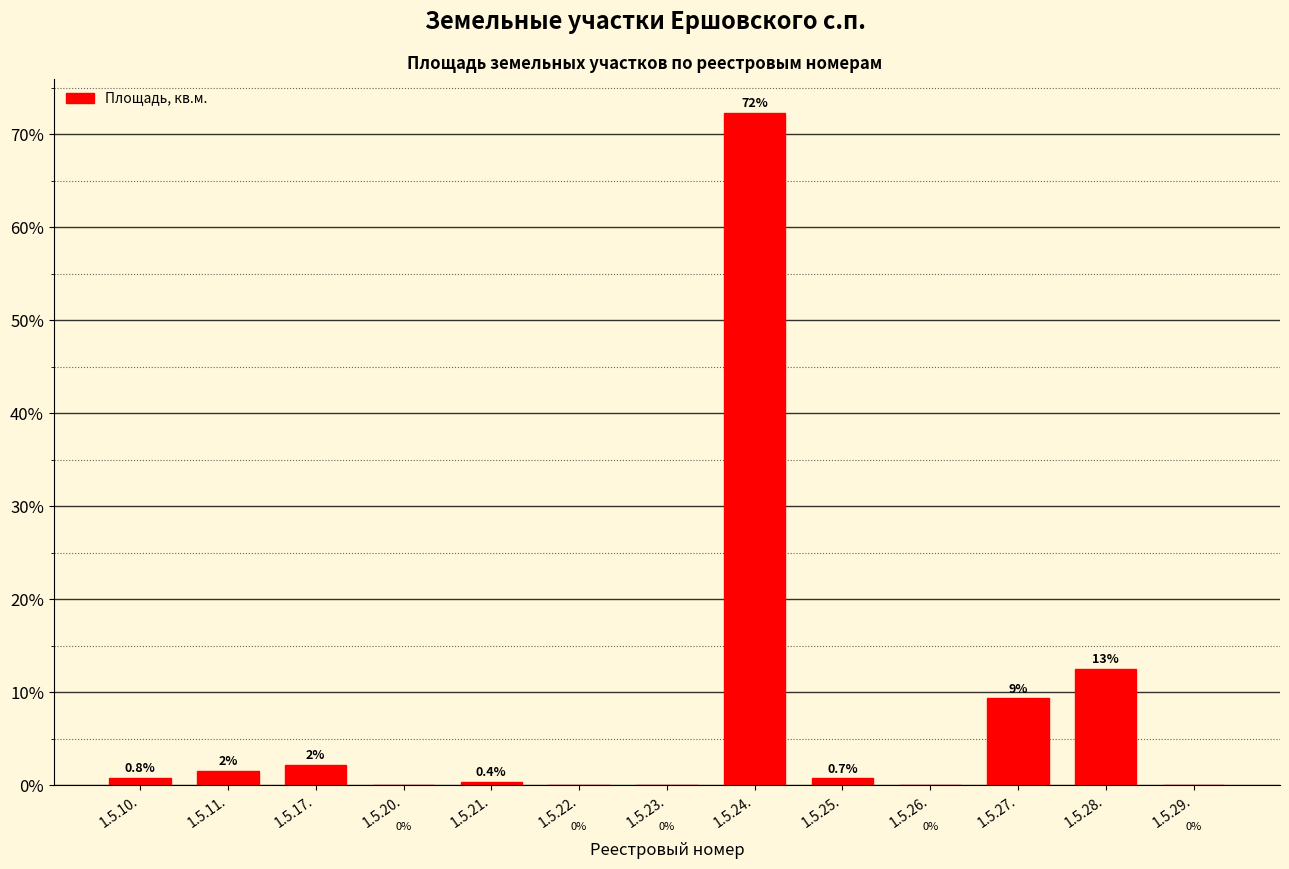

Count the number of data series in this chart.

1